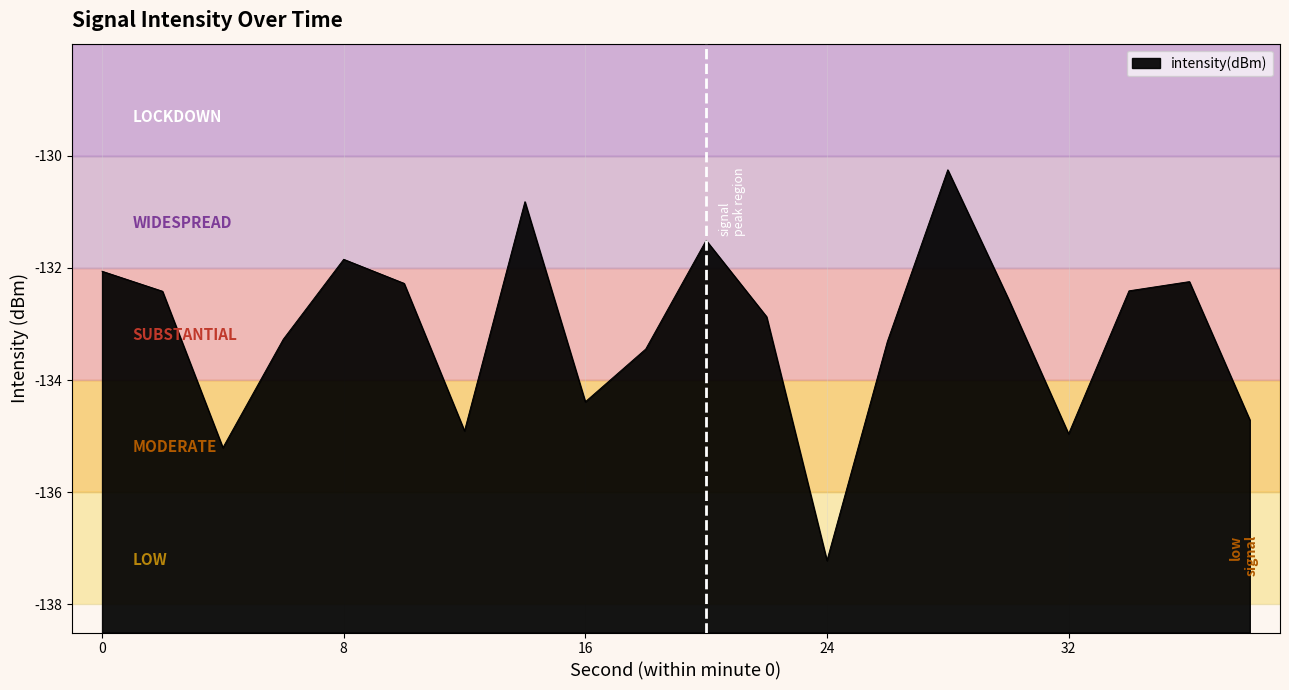

True or false: the data shows -65.8 at 38.

False